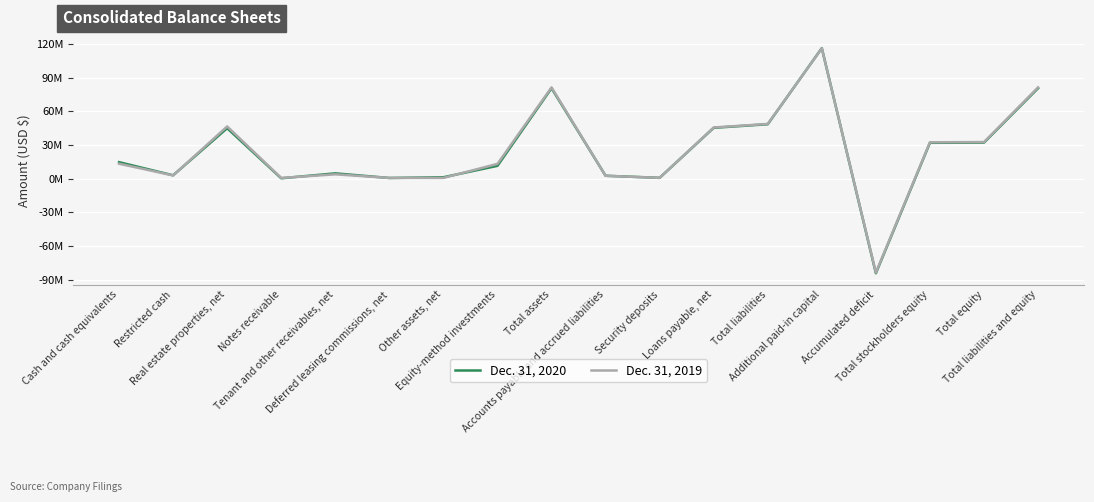

Rank the series by their maximum value, from highest to lowest.

Dec. 31, 2020, Dec. 31, 2019